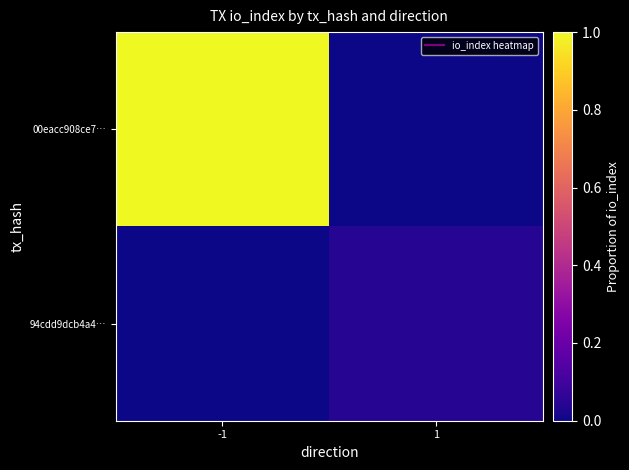

Reading left to right, extract all data points from this chart.

00eacc908ce7…: -1=1.0	1=0.0
94cdd9dcb4a4…: -1=0.0	1=0.0